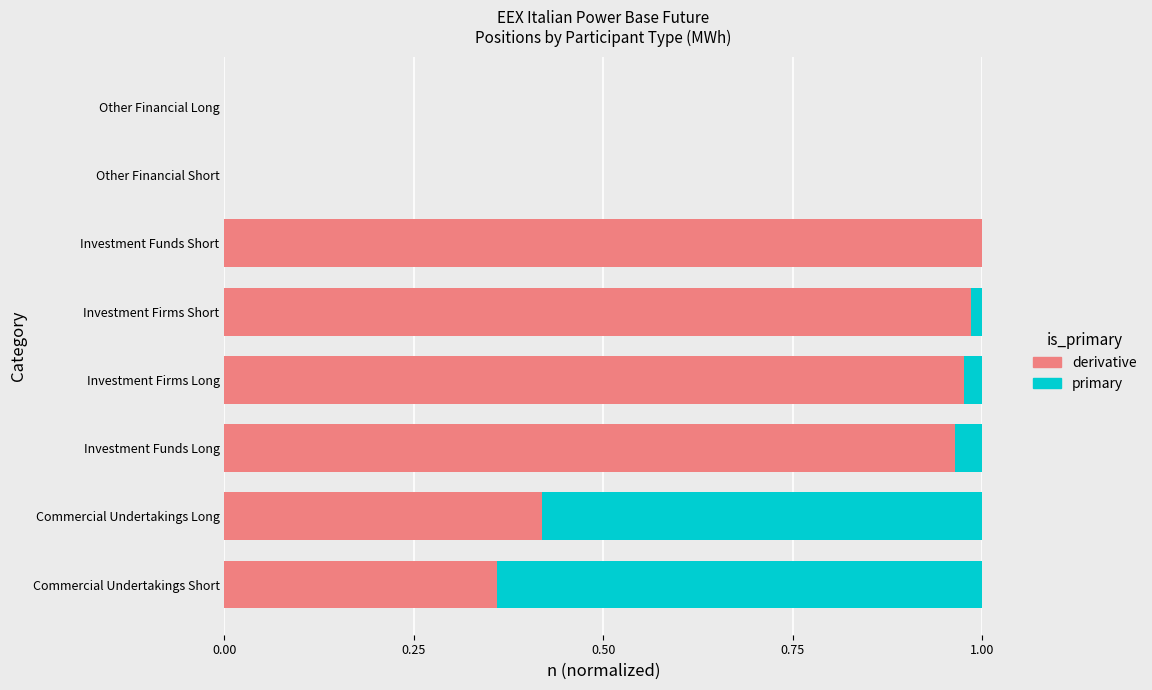

Is it true that derivative equals 1.0 at Investment Firms Short?

True